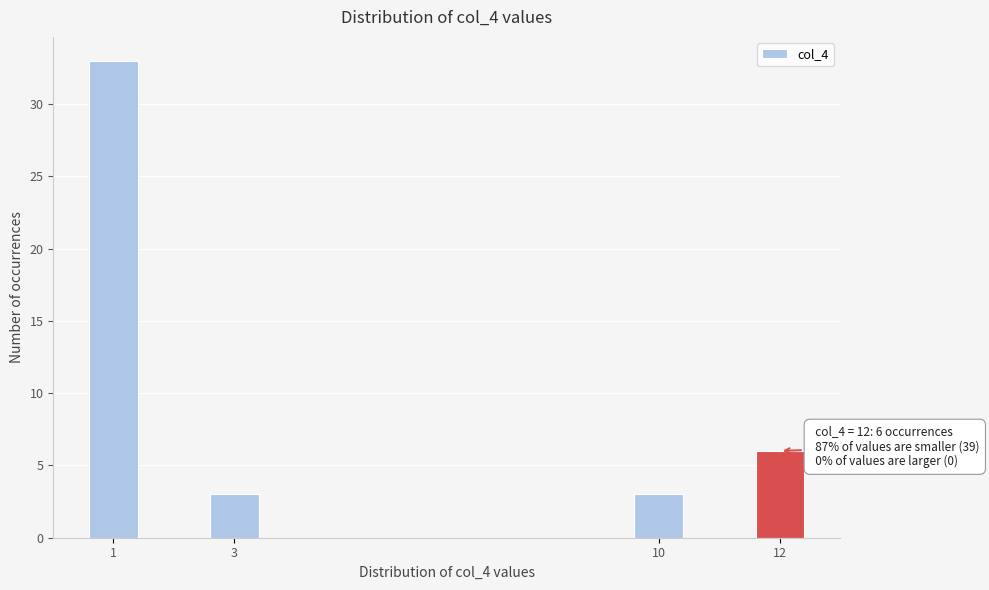

Reading right to left, transcribe all the data shown in this chart.

12=6	10=3	3=3	1=33